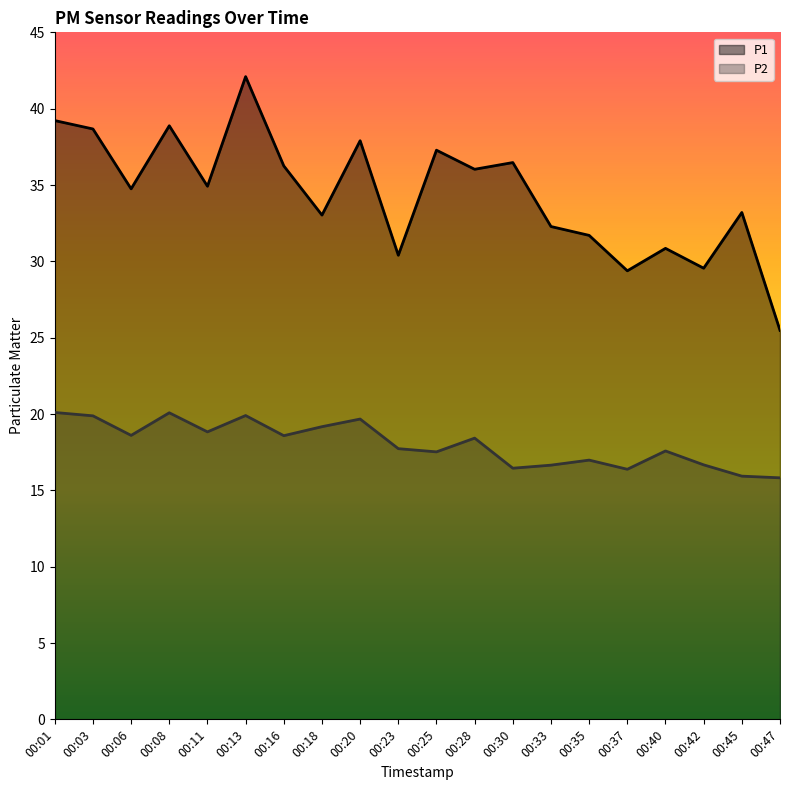

How many lines are shown in the chart?

2